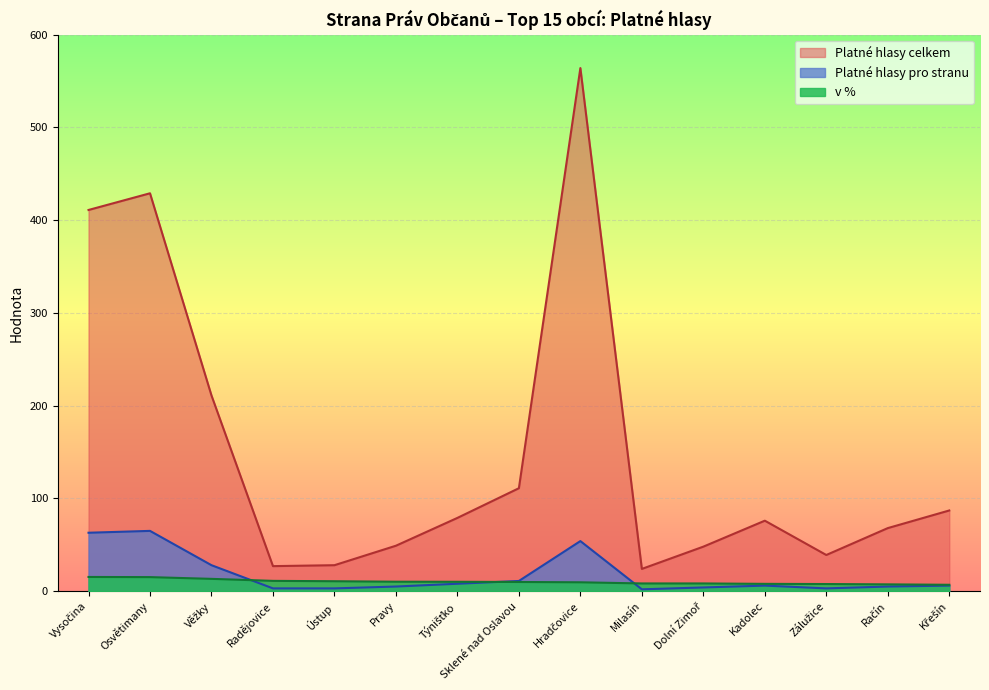

How many categories are shown in the chart?

15